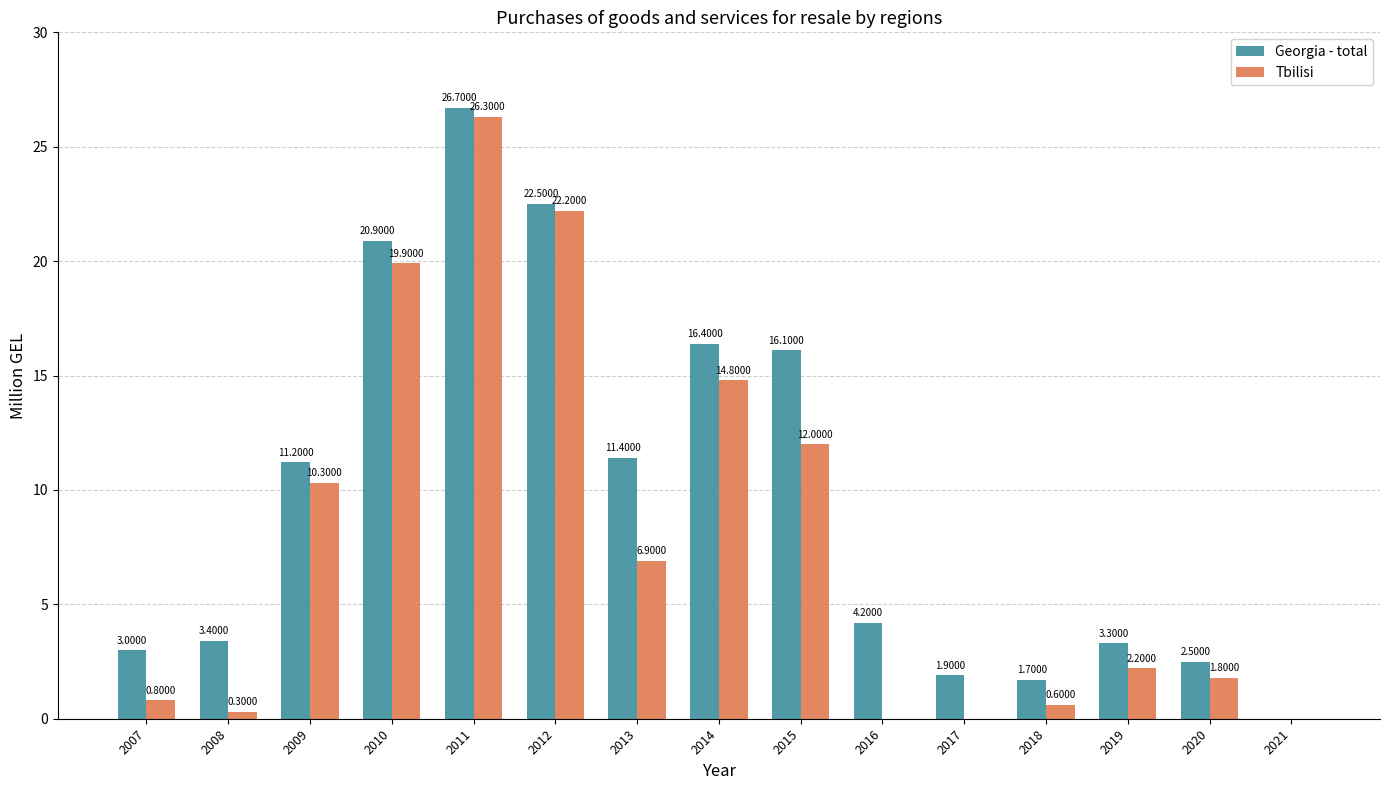

What is the sum of the Georgia - total values at 2007 and 2019?

6.3